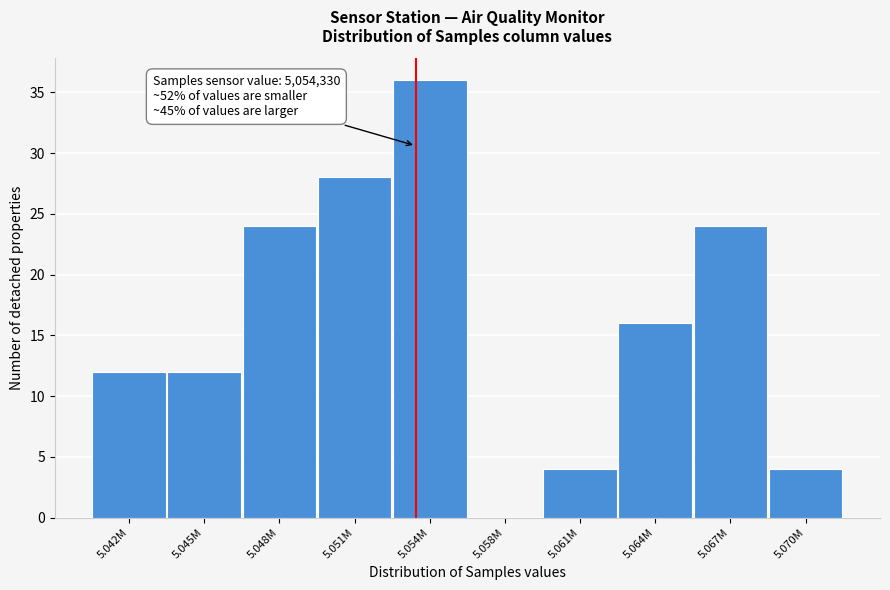

Reading right to left, what are all the values shown in this chart?

5.070M=4	5.067M=24	5.064M=16	5.061M=4	5.058M=0	5.054M=36	5.051M=28	5.048M=24	5.045M=12	5.042M=12